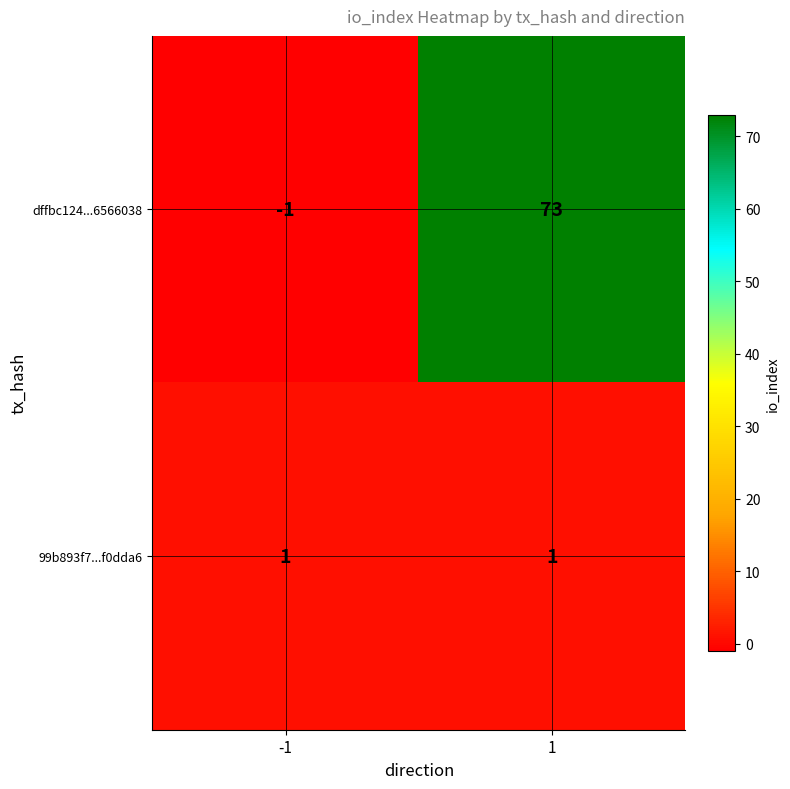

List the series in order of their overall mean, lowest first.

99b893f7...f0dda6, dffbc124...6566038